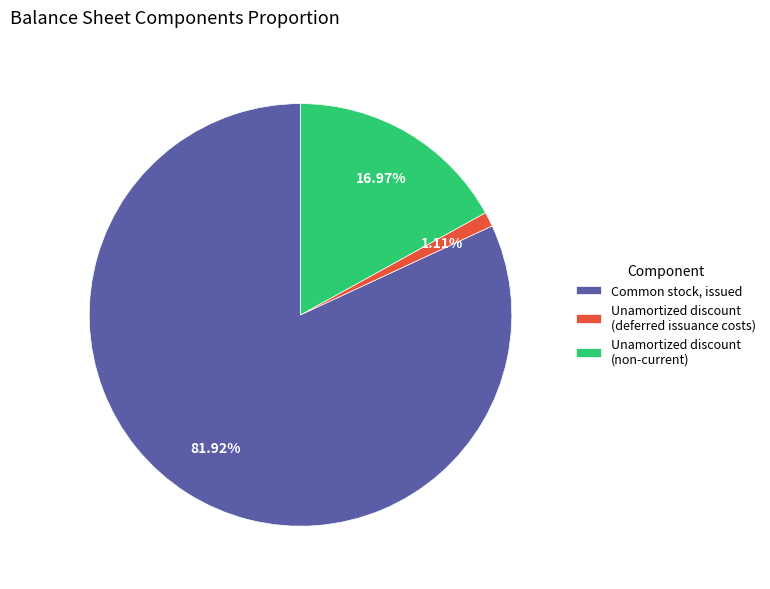

Which has a higher value, Unamortized discount (deferred issuance costs) or Common stock, issued?

Common stock, issued